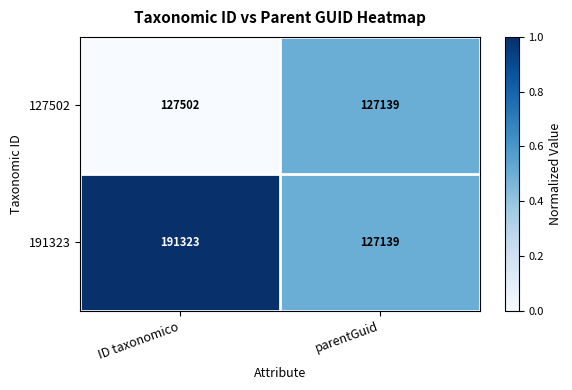

Reading left to right, list all the values displayed in this chart.

127502: ID taxonomico=127502	parentGuid=127139
191323: ID taxonomico=191323	parentGuid=127139